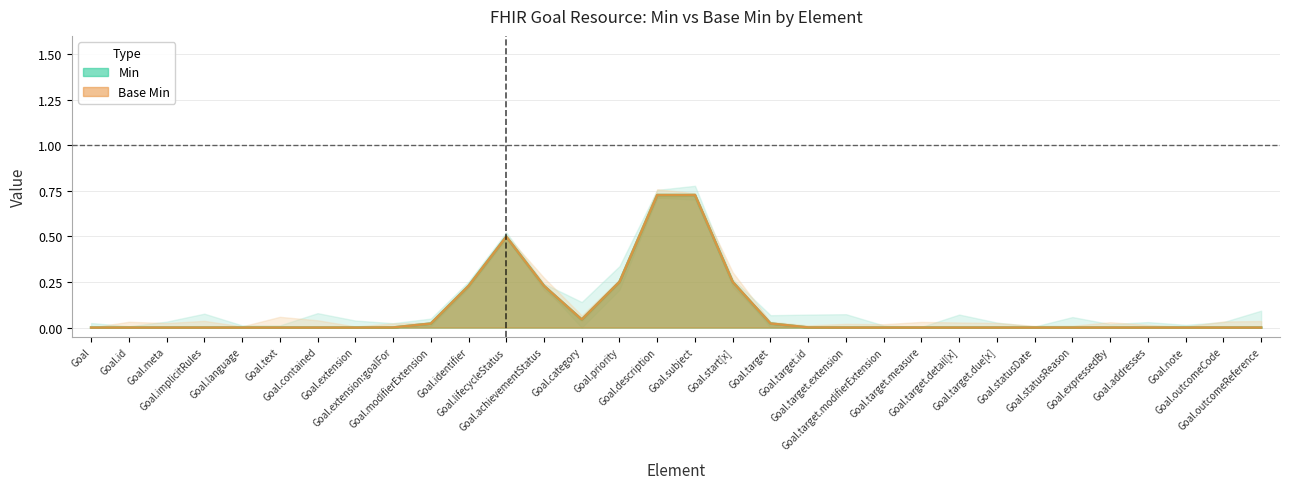

What is the label of the 15th point from the left?

Goal.priority